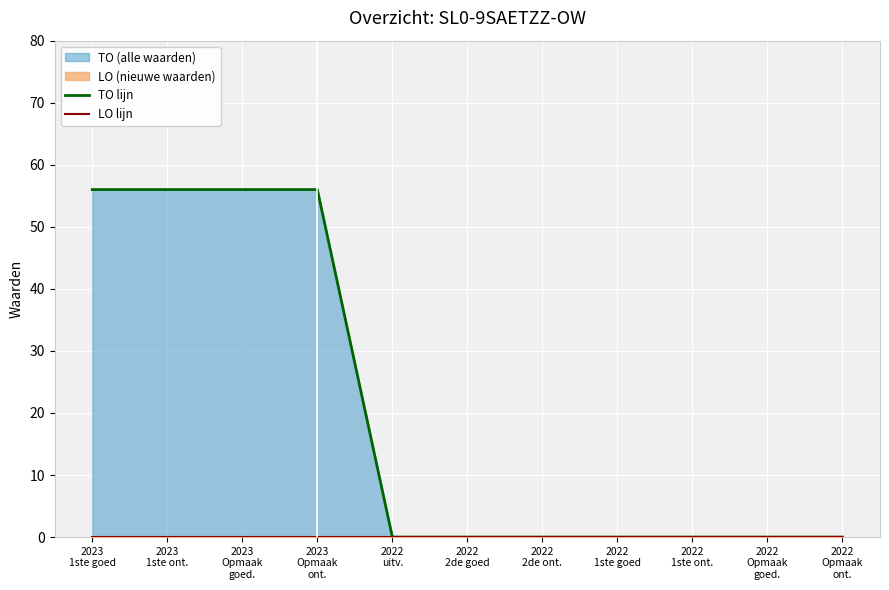

Which has a higher value, 2023
1ste ont. or 2023
1ste goed?

2023
1ste ont.